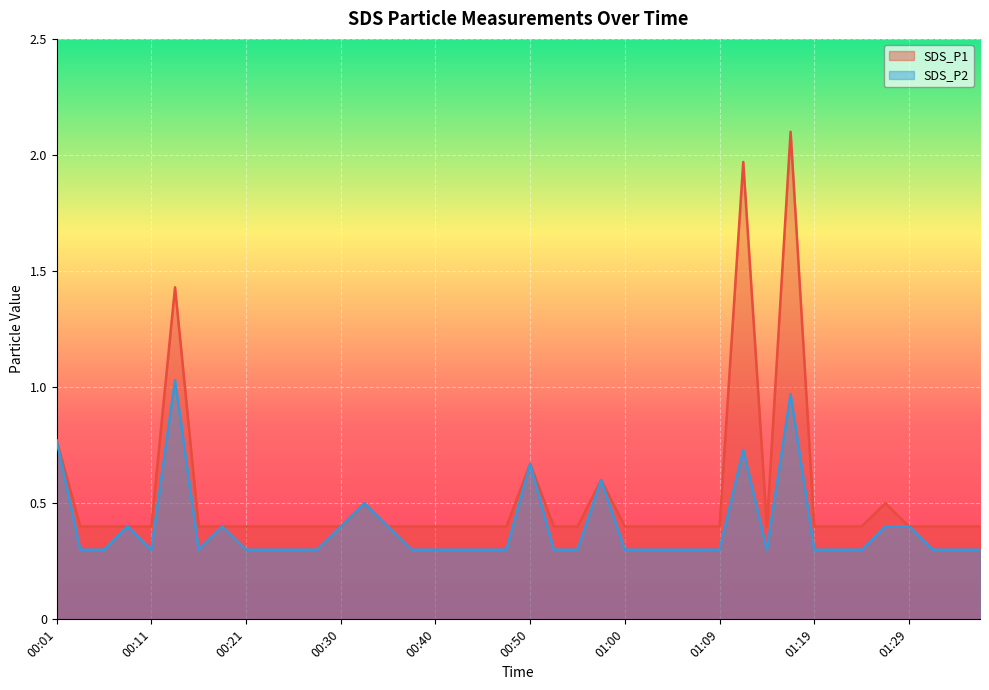

What is the average value of the SDS_P1 series?

0.5